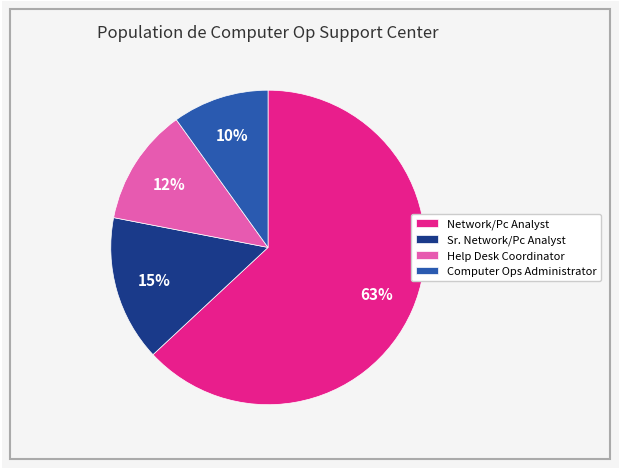

To the nearest percent, what percentage of the pie is Network/Pc Analyst?

63%